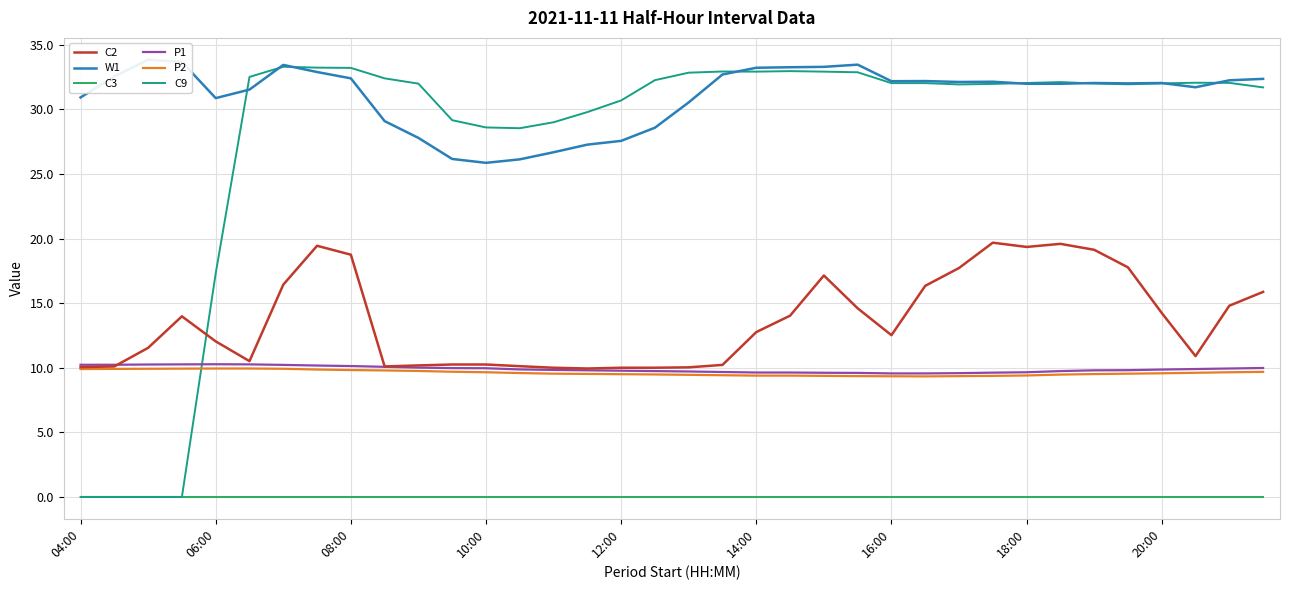

At 13, list the series in order from largest to smallest.

C9, W1, C2, P1, P2, C3